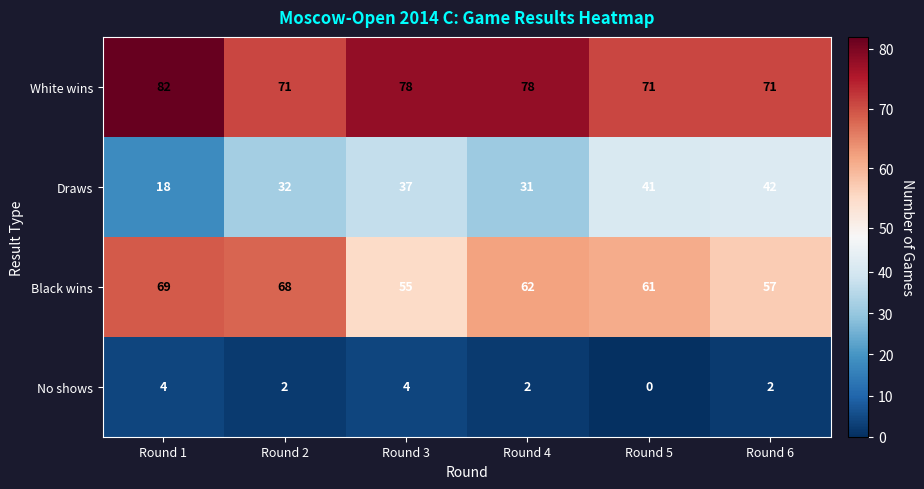

Rank the series by their average value, from highest to lowest.

White wins, Black wins, Draws, No shows